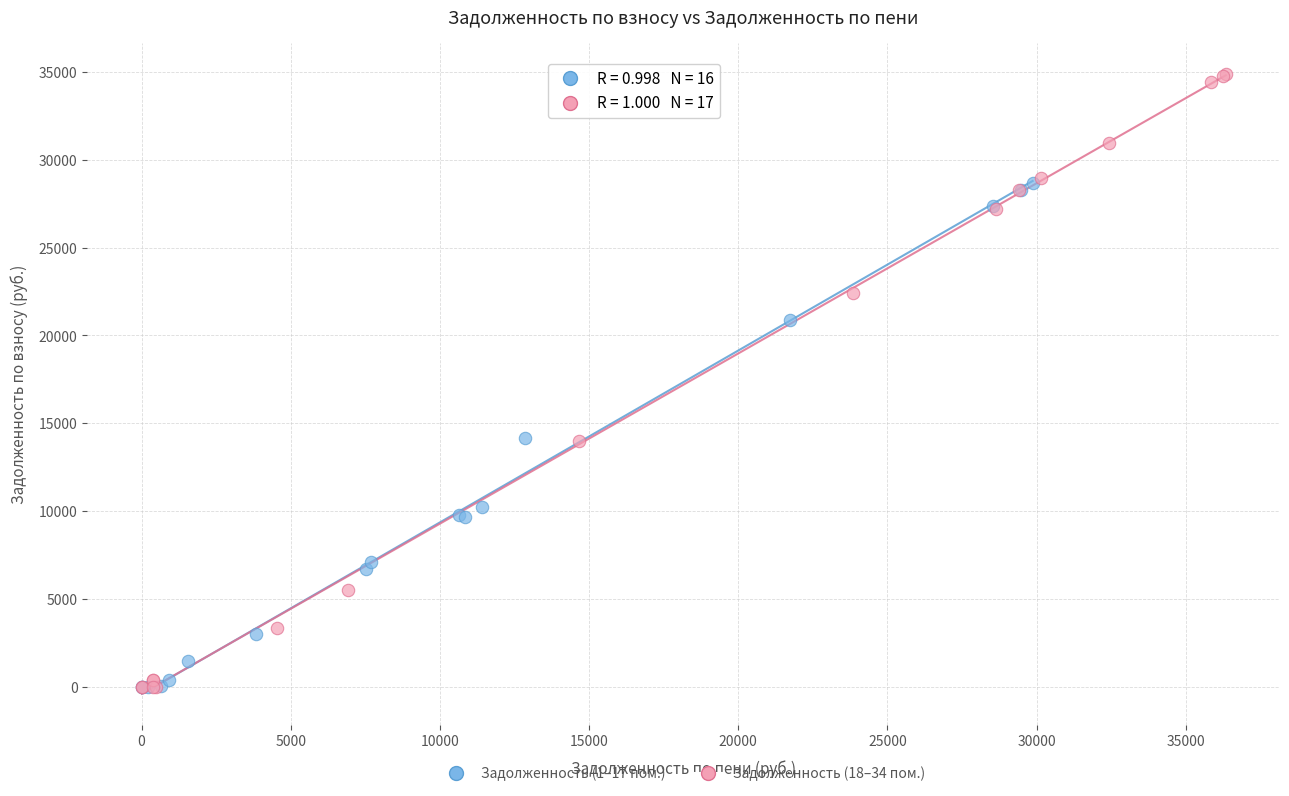

Which series has the widest spread of Y values?

Задолженность (18–34 пом.)